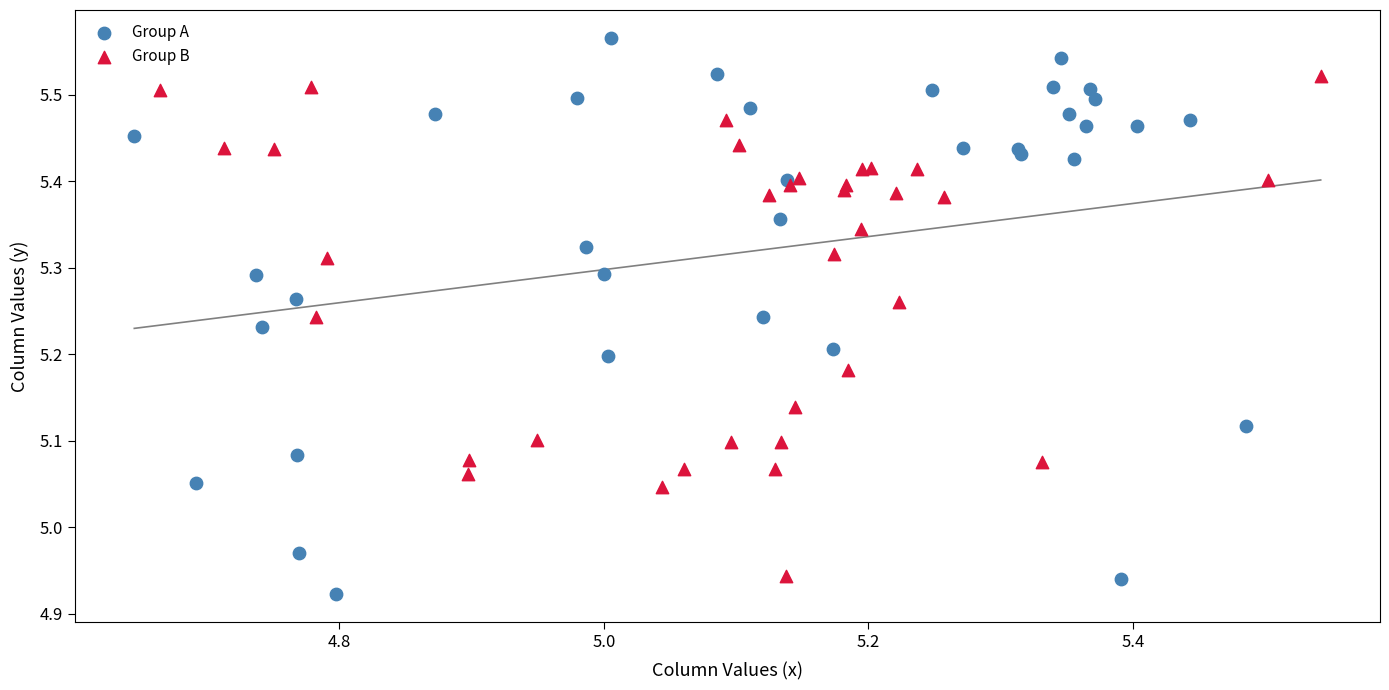

Which series reaches the maximum Y coordinate?

Group A